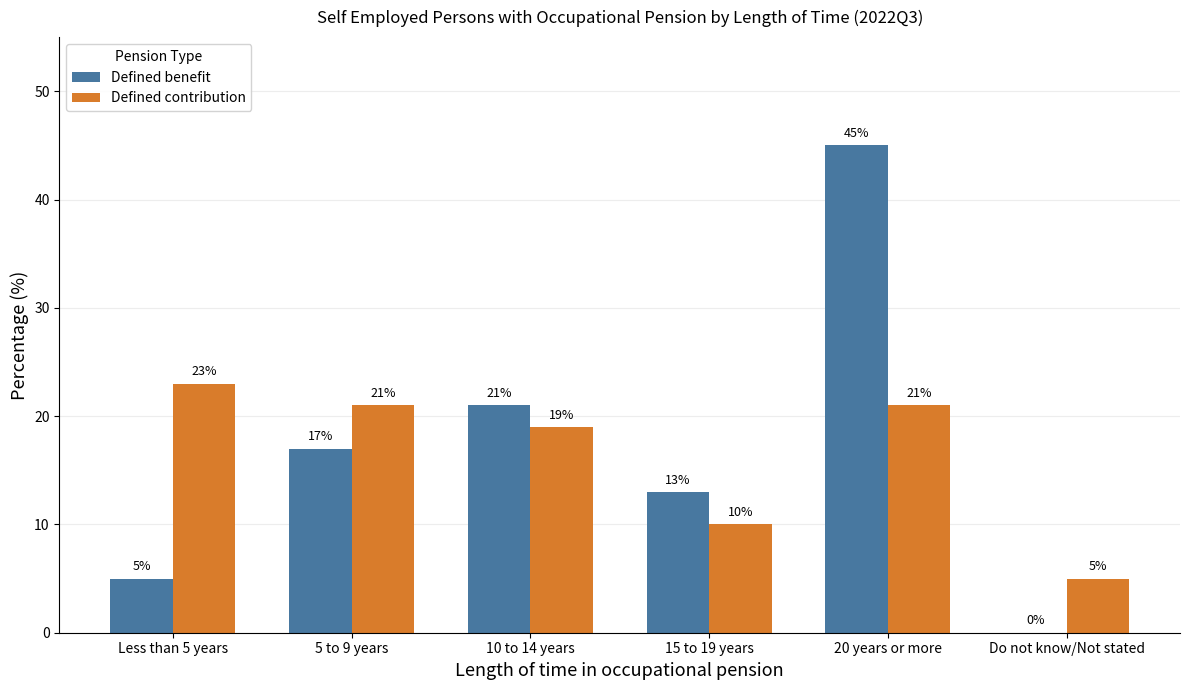

Where does the Defined contribution series first go above 21?

Less than 5 years